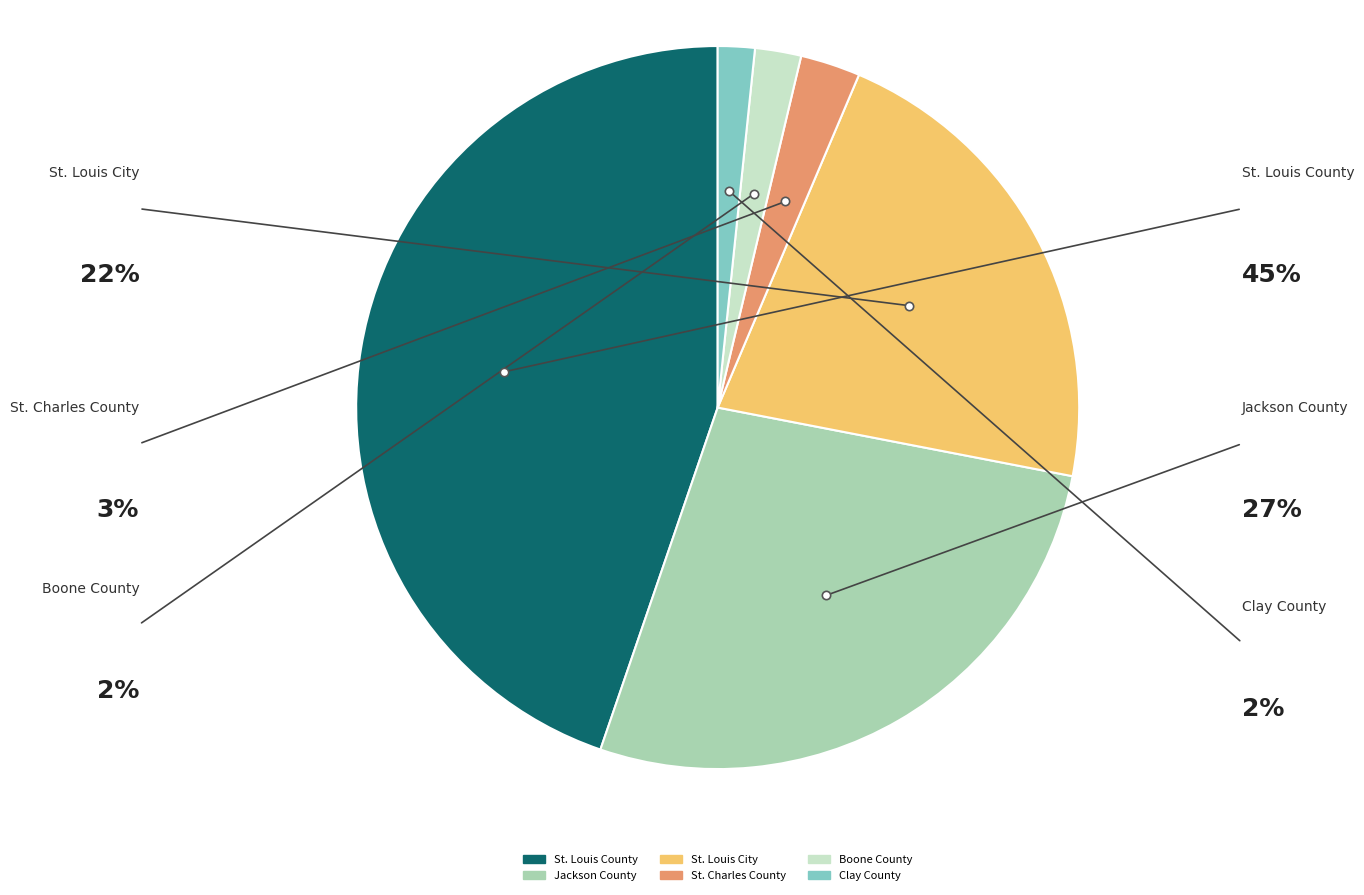

Is St. Louis County the majority of the pie?

No